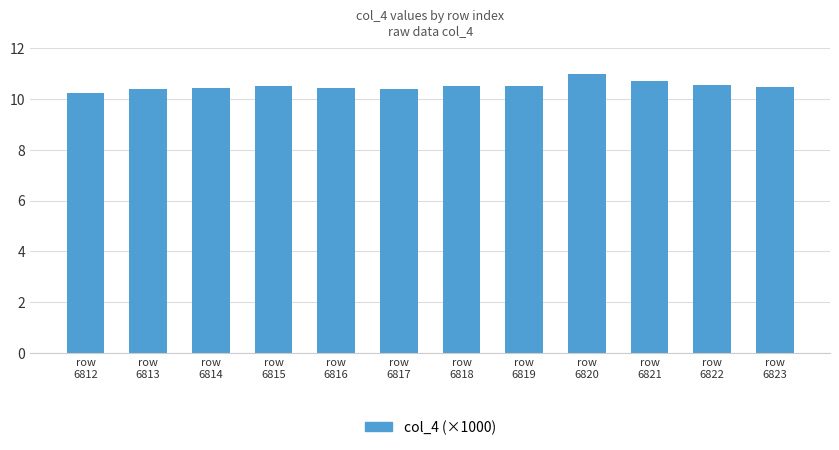

How many bars are there in total?

12